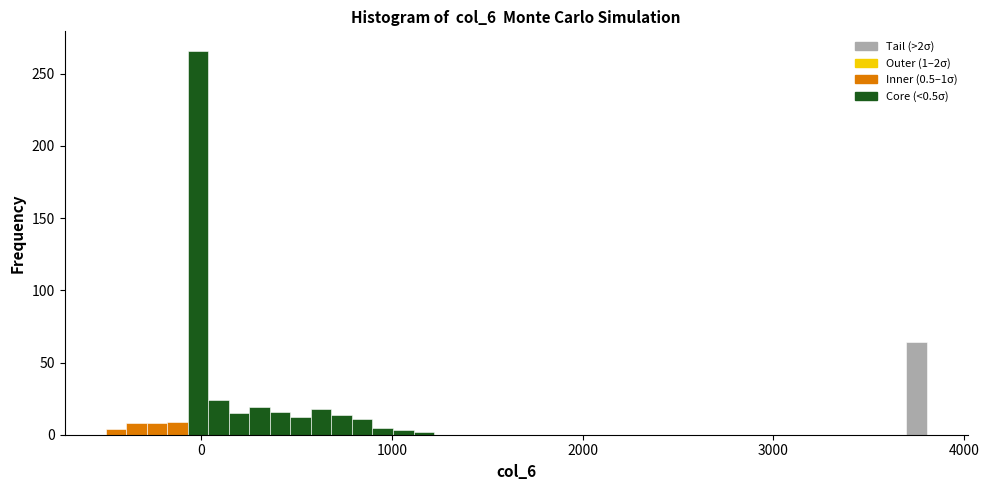

Read against the x-axis, roughly where is the centre of the tallest bar?

0